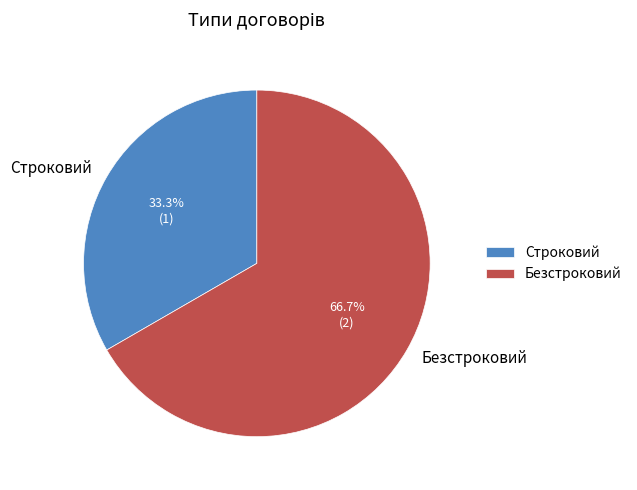

True or false: Безстроковий accounts for 67% of the total.

True